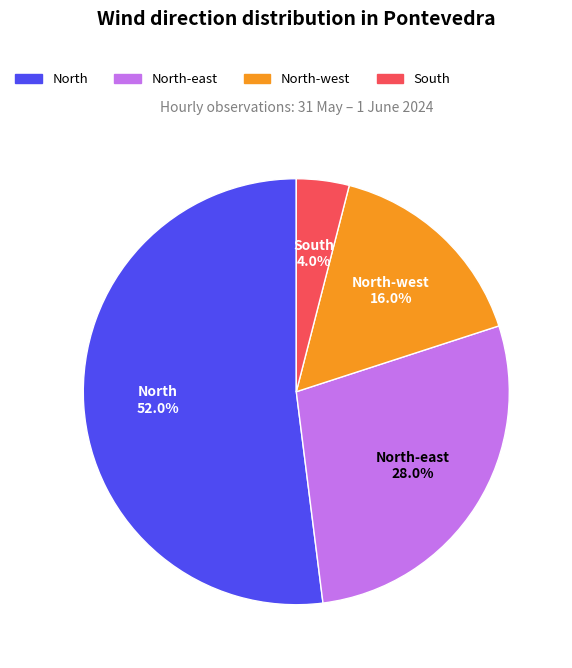

Is there a majority slice in this chart?

Yes